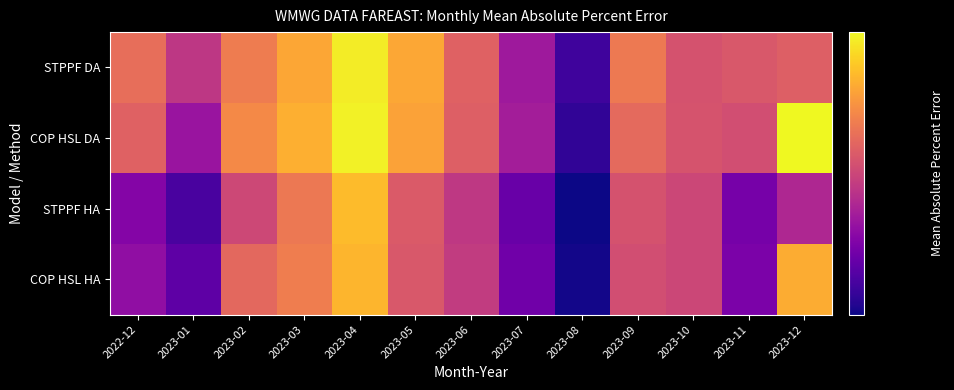

At which category is the sum across all series the highest?

2023-04